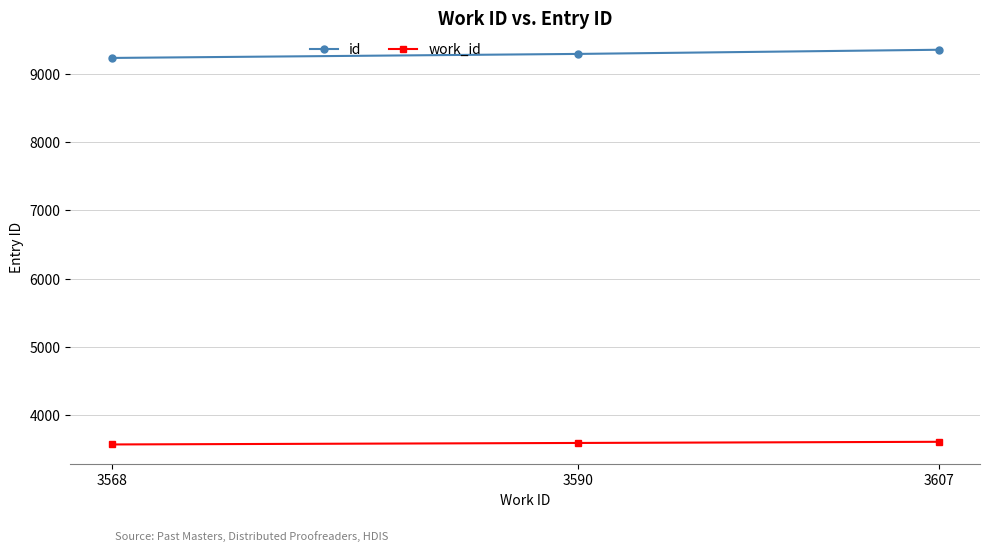

How many lines are shown in the chart?

2